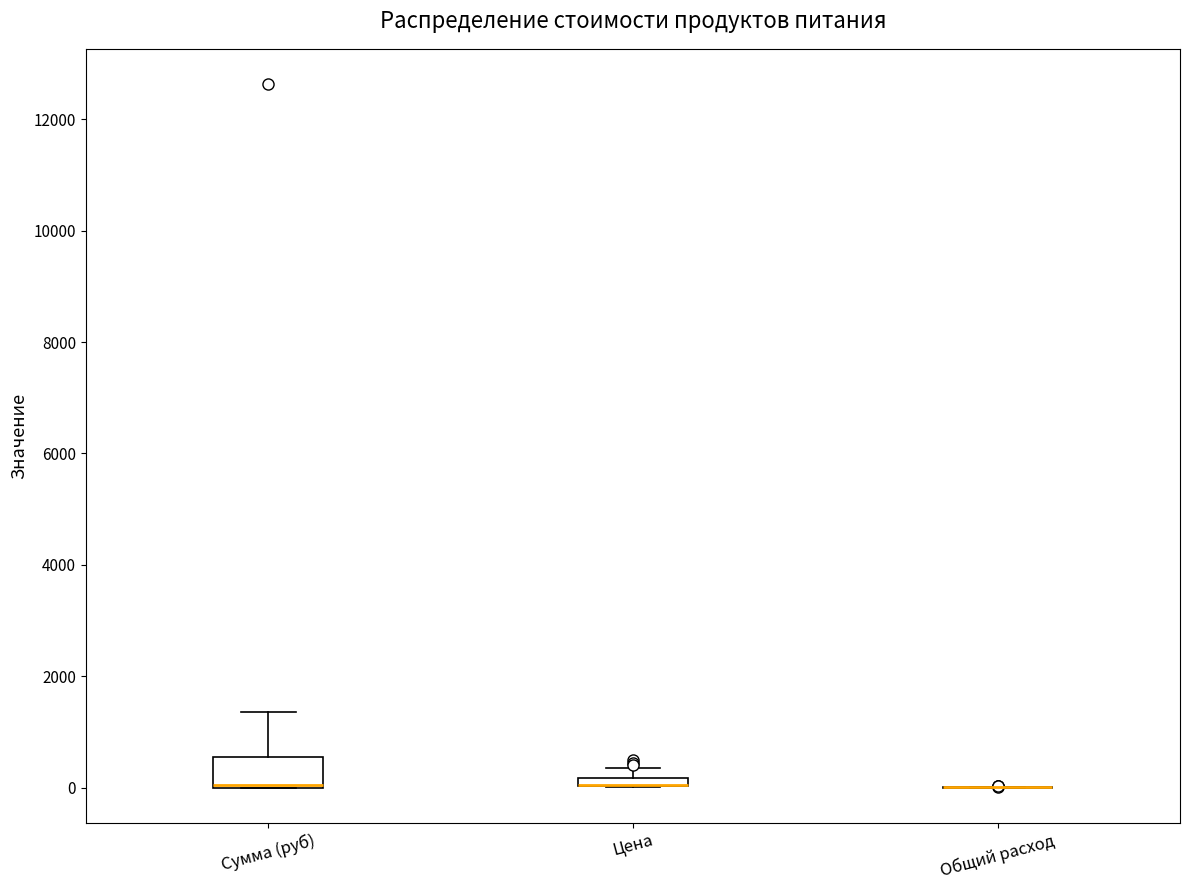

Where is the upper edge of the box for Цена on the y-axis? The values are not printed on the chart, so give them approximately, as read against the axis.

200